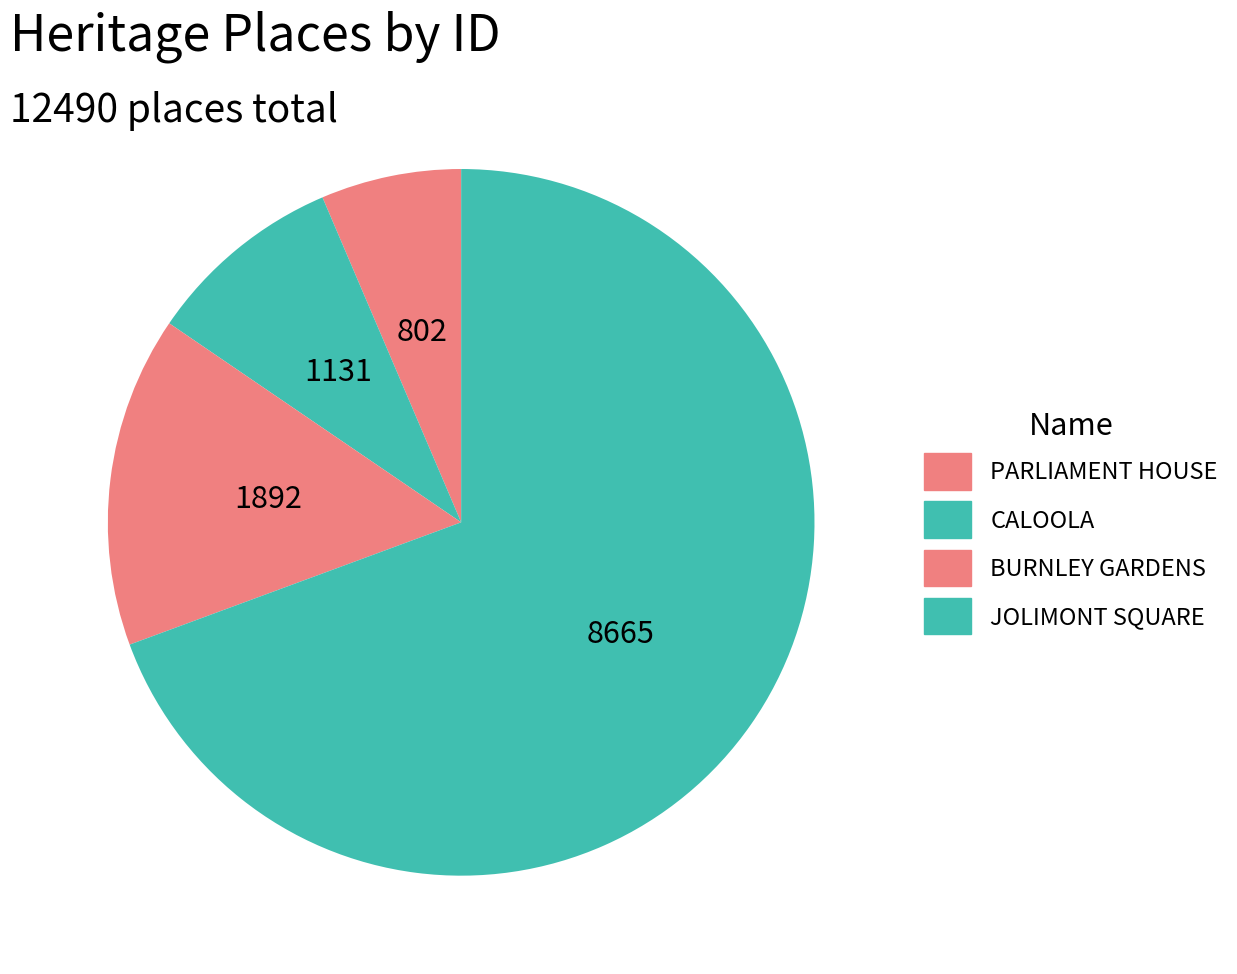

Count the number of slices in the pie.

4